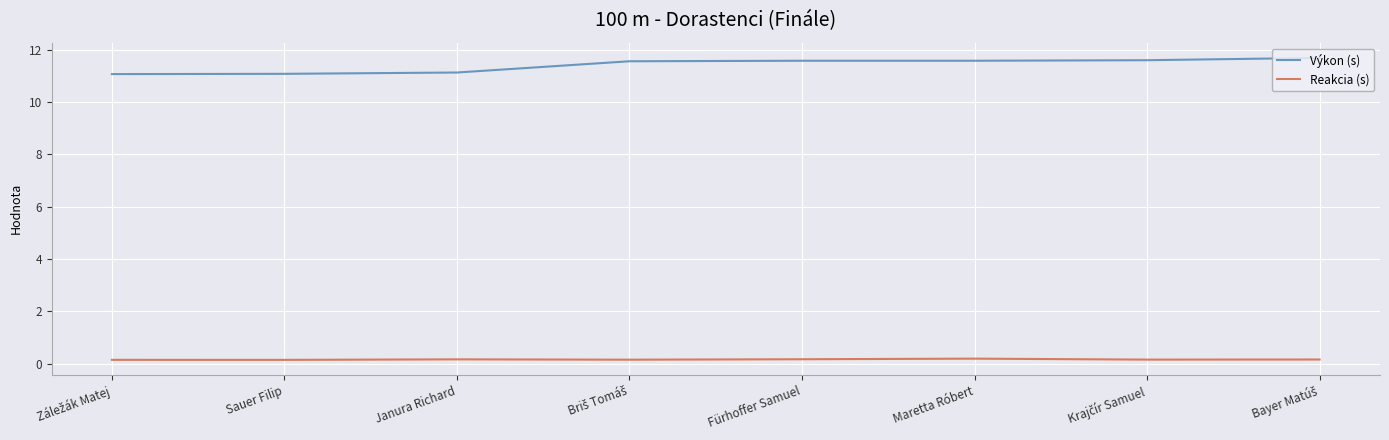

What is the maximum value shown in the chart?

11.7